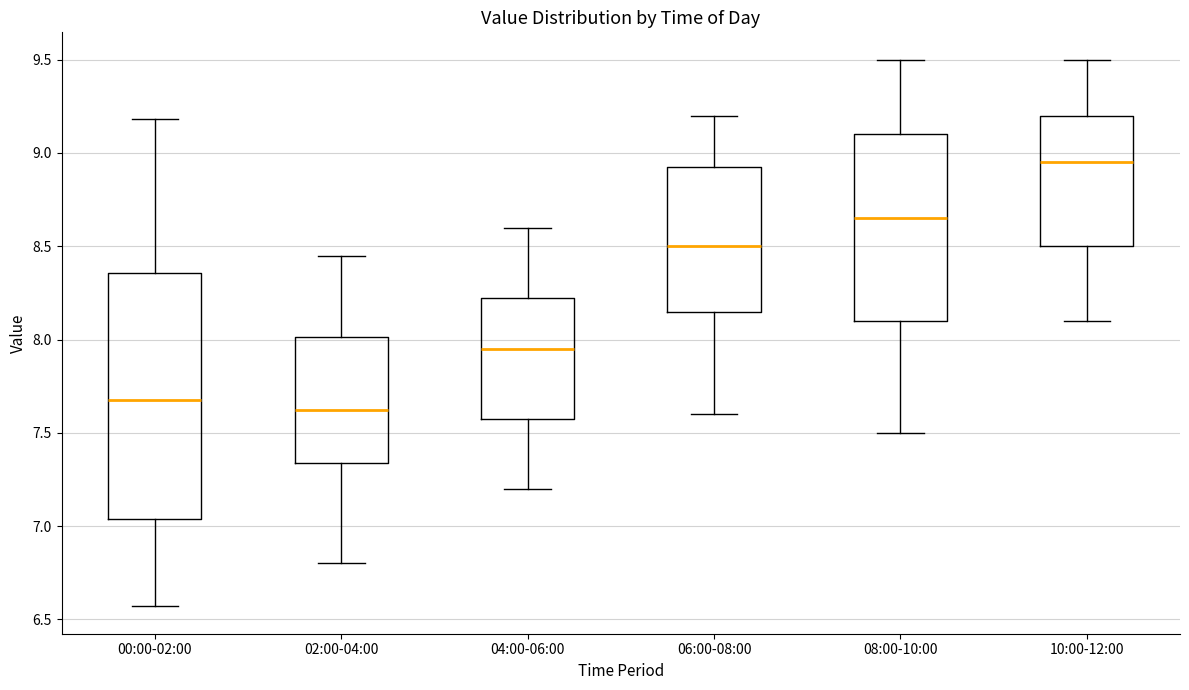

Reading left to right, transcribe this box plot: for each box, give where its median line is, the range the box spans, and where its two whiskers end, as read against the y-axis. The values are not printed on the chart, so give them approximately, as read against the axis.

00:00-02:00: median 7.70, box 7.05 to 8.35, whiskers 6.55 to 9.20
02:00-04:00: median 7.65, box 7.35 to 8.00, whiskers 6.80 to 8.45
04:00-06:00: median 7.95, box 7.60 to 8.25, whiskers 7.20 to 8.60
06:00-08:00: median 8.50, box 8.15 to 8.95, whiskers 7.60 to 9.20
08:00-10:00: median 8.65, box 8.10 to 9.10, whiskers 7.50 to 9.50
10:00-12:00: median 8.95, box 8.50 to 9.20, whiskers 8.10 to 9.50